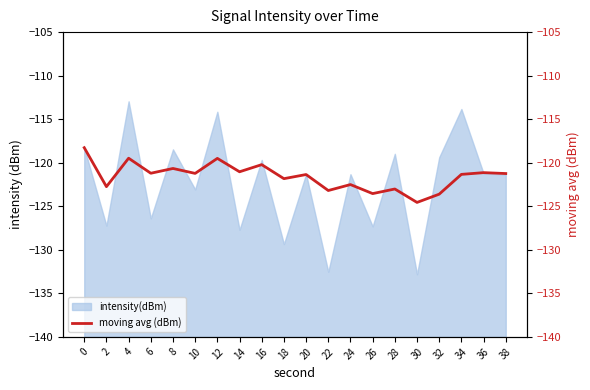

How many data points does each series have?

20